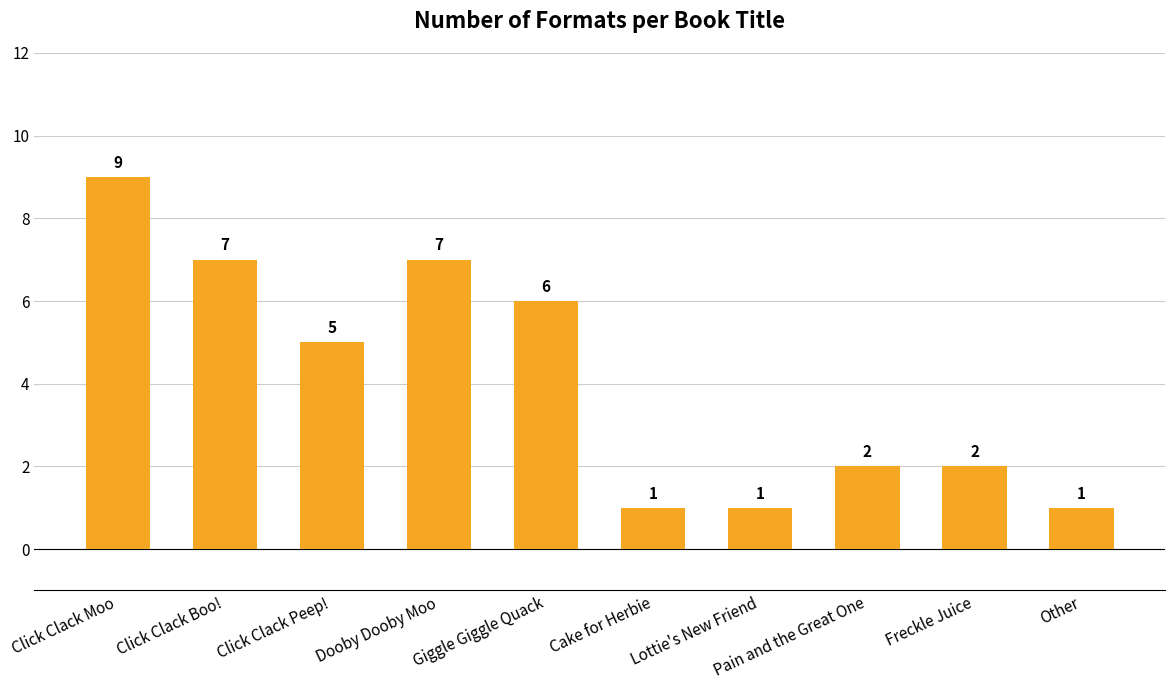

Where does the data first go above 5?

Click Clack Moo